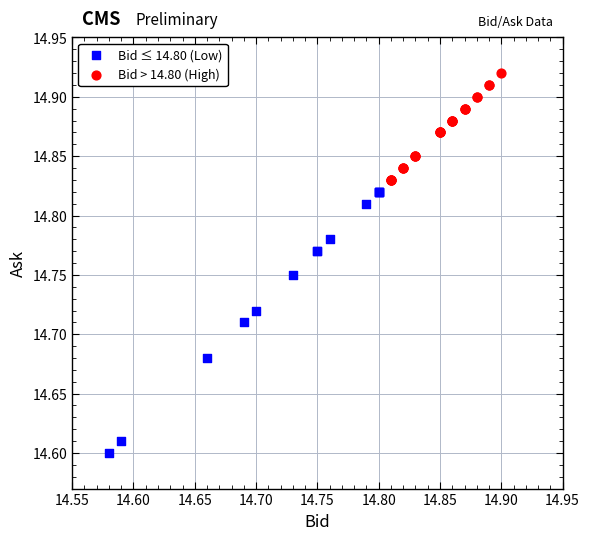

Which series contains the highest Y value?

Bid > 14.80 (High)